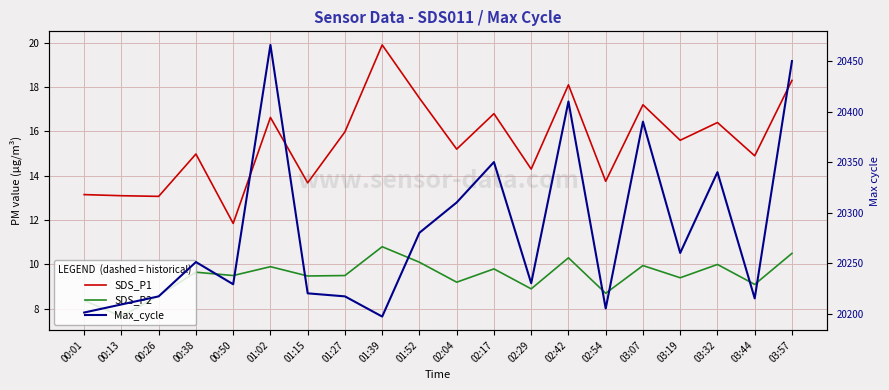

True or false: SDS_P1 has a value of 23.3 at 02:29.

False